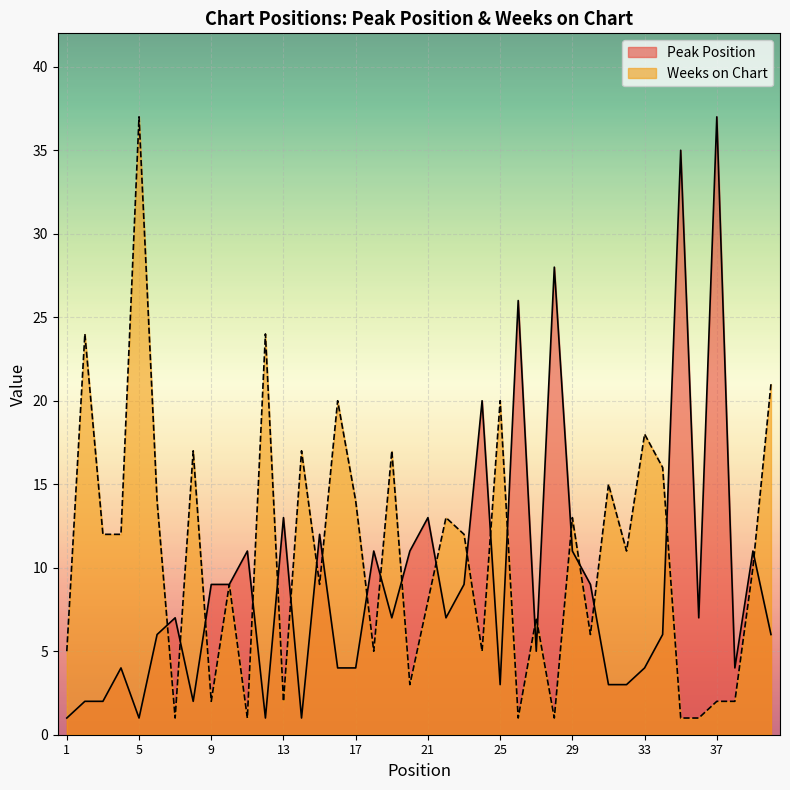

What is the difference between the Weeks on Chart values at 22 and 6?

1